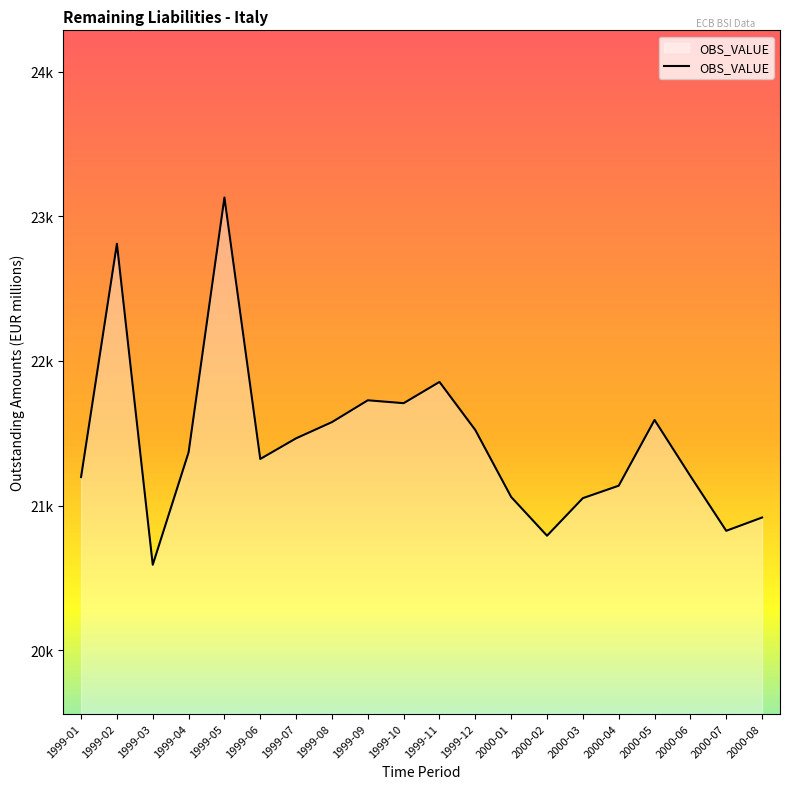

How many points are higher than both their immediate neighbors (excluding endpoints)?

5